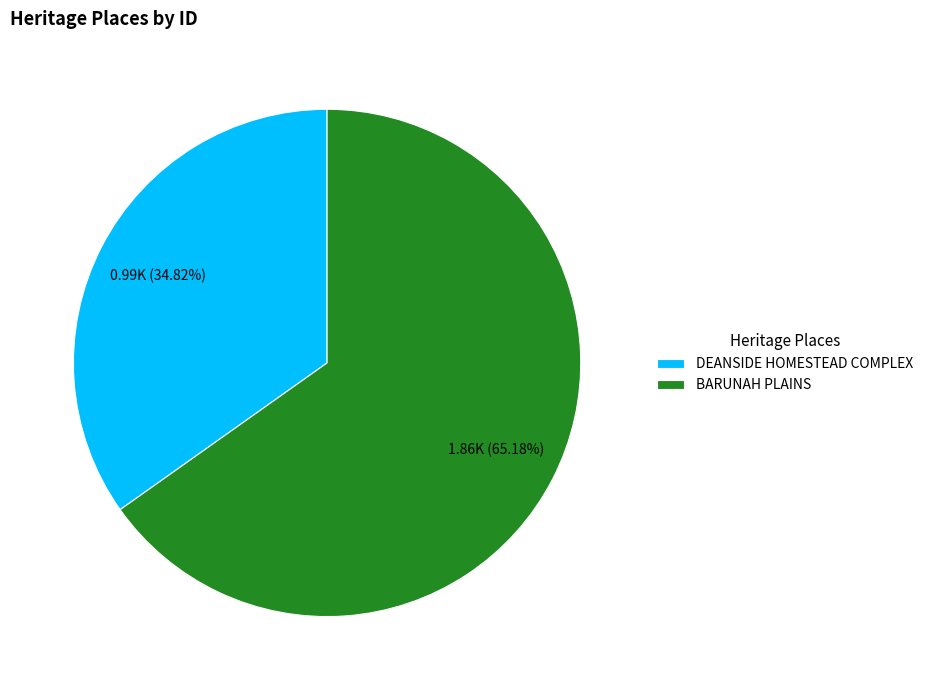

To the nearest percent, what is the combined percentage of DEANSIDE HOMESTEAD COMPLEX and BARUNAH PLAINS?

100%